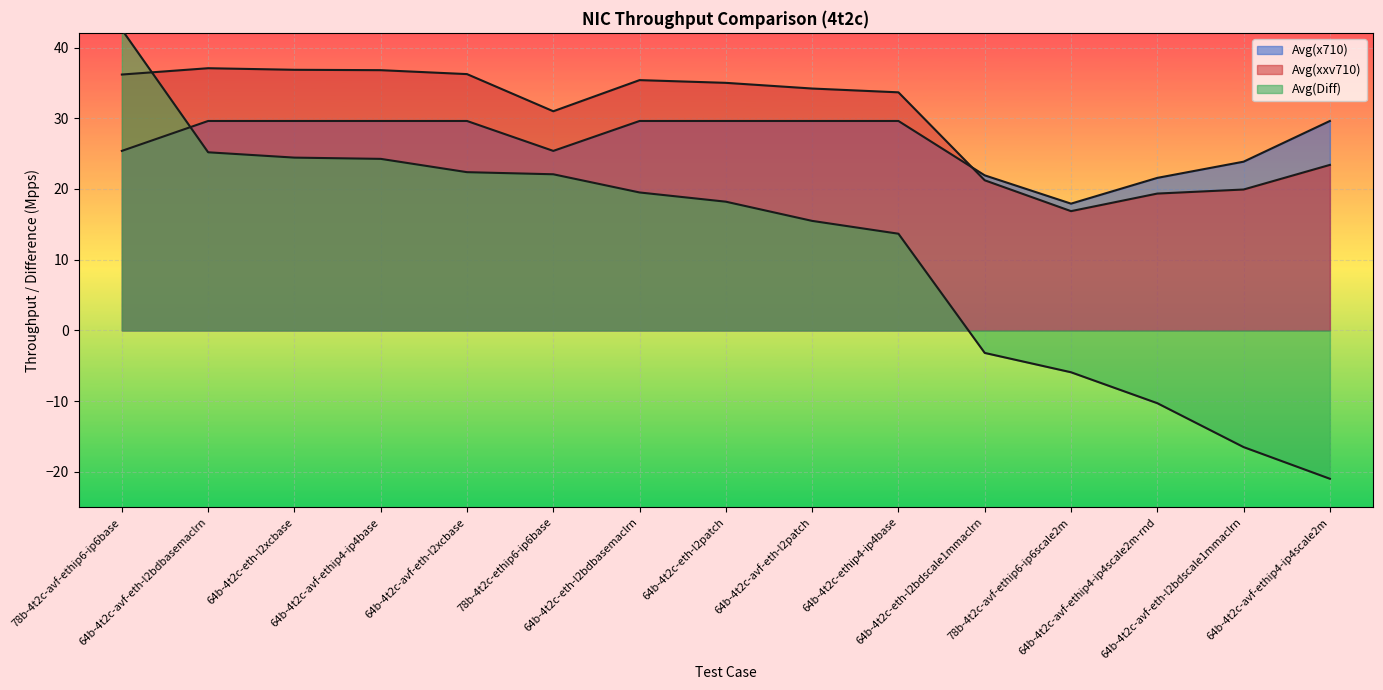

At which category does Avg(xxv710) reach its first local peak?

64b-4t2c-avf-eth-l2bdbasemaclrn